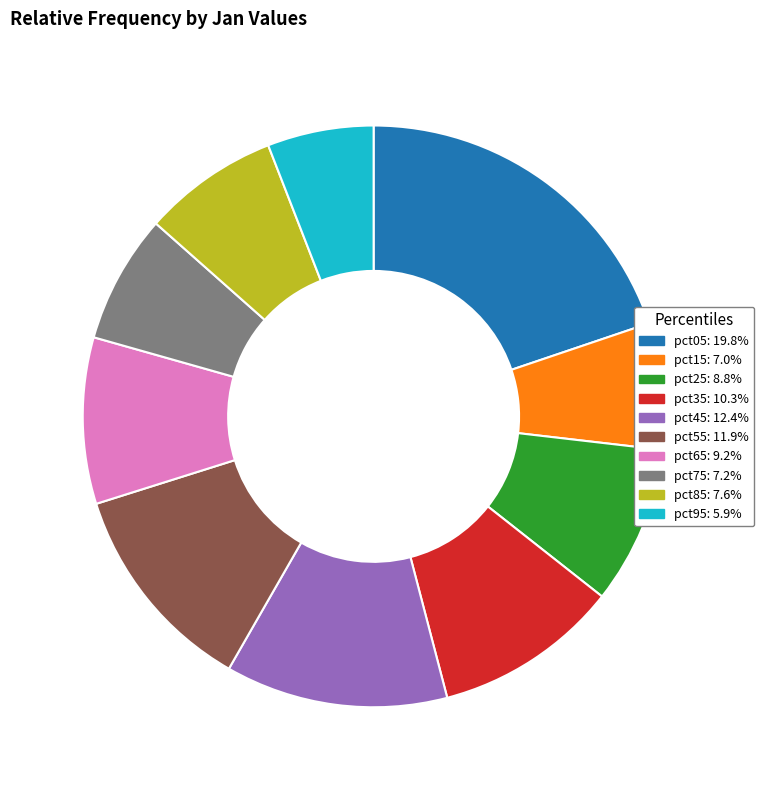

Between pct95 and pct25, which is larger?

pct25